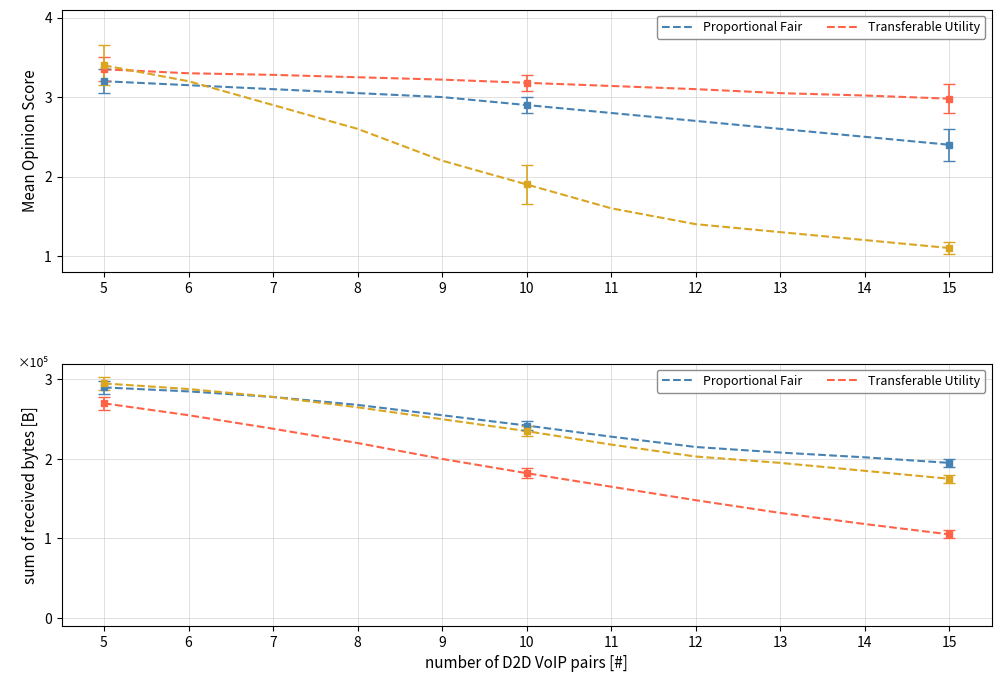

At which category does the chart reach its peak across all series?

5